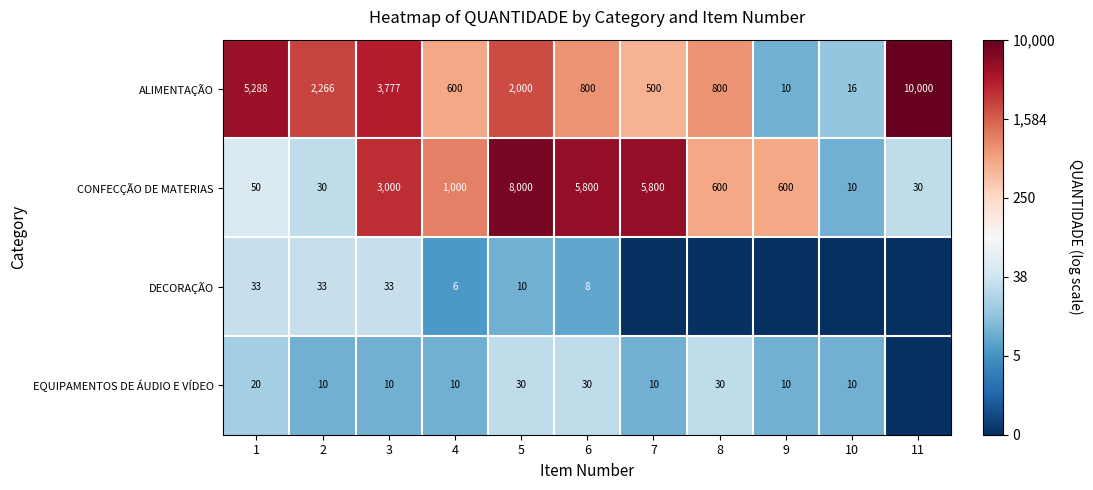

At how many categories does at least one series exceed 8?

6